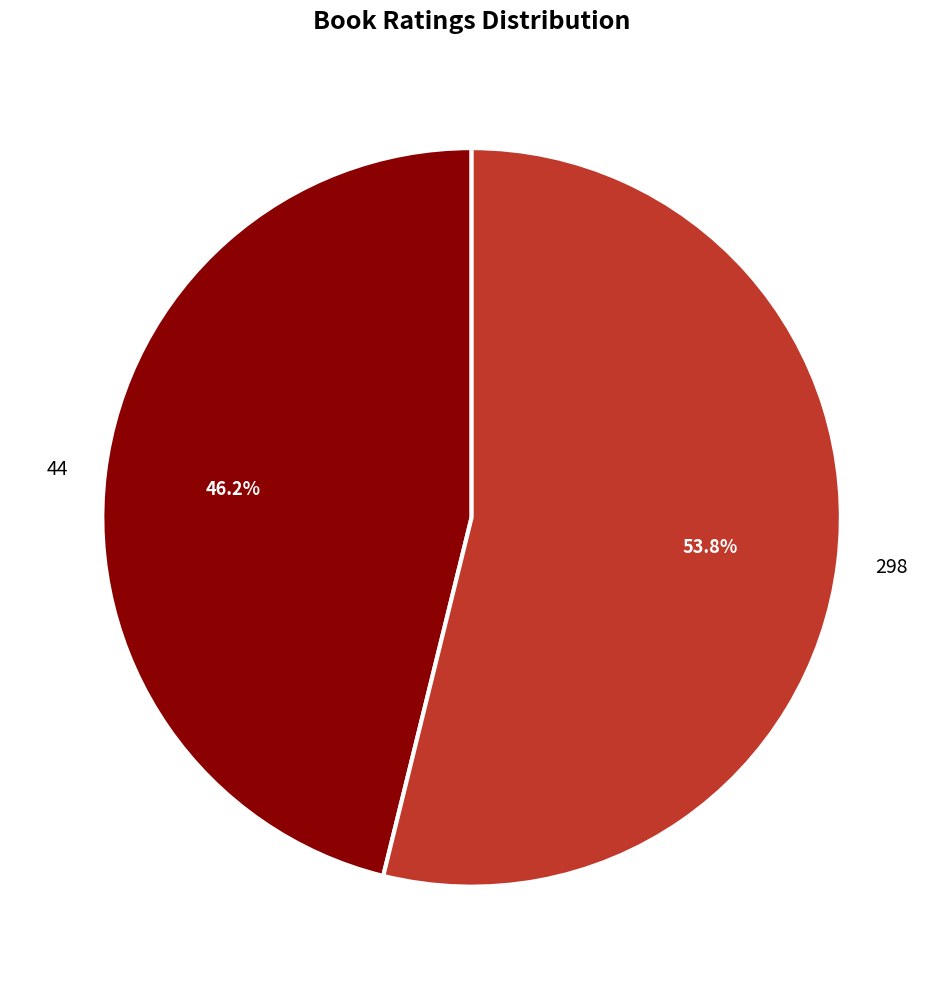

To the nearest percent, what is the average slice percentage?

50%